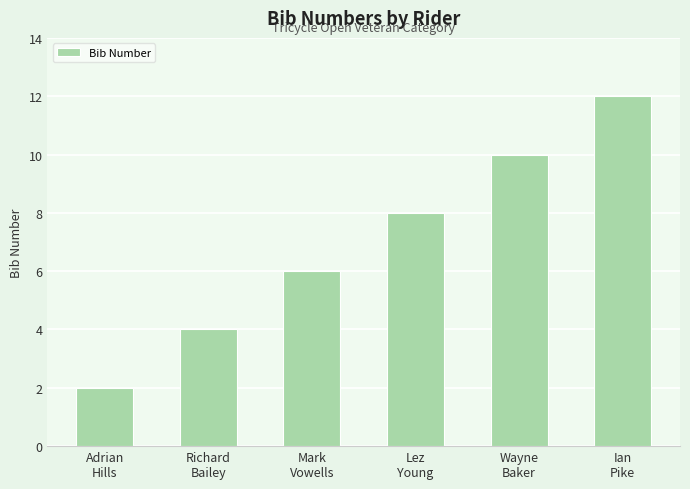

What is the label of the 4th bar from the right?

Mark
Vowells